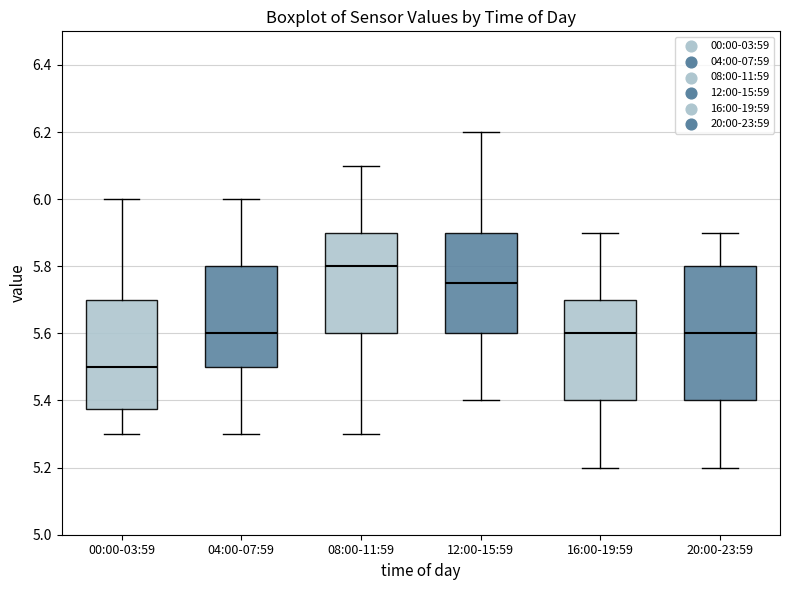

Reading left to right, transcribe this box plot: for each box, give where its median line is, the range the box spans, and where its two whiskers end, as read against the y-axis. The values are not printed on the chart, so give them approximately, as read against the axis.

00:00-03:59: median 5.50, box 5.38 to 5.70, whiskers 5.30 to 6.00
04:00-07:59: median 5.60, box 5.50 to 5.80, whiskers 5.30 to 6.00
08:00-11:59: median 5.80, box 5.60 to 5.90, whiskers 5.30 to 6.10
12:00-15:59: median 5.76, box 5.60 to 5.90, whiskers 5.40 to 6.20
16:00-19:59: median 5.60, box 5.40 to 5.70, whiskers 5.20 to 5.90
20:00-23:59: median 5.60, box 5.40 to 5.80, whiskers 5.20 to 5.90